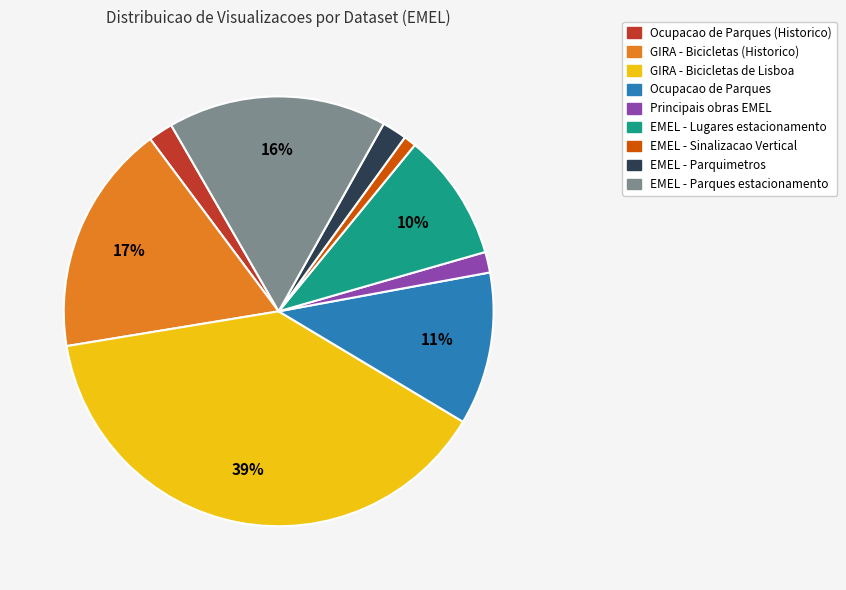

To the nearest percent, what is the difference between the largest and smallest slice percentages?

38%